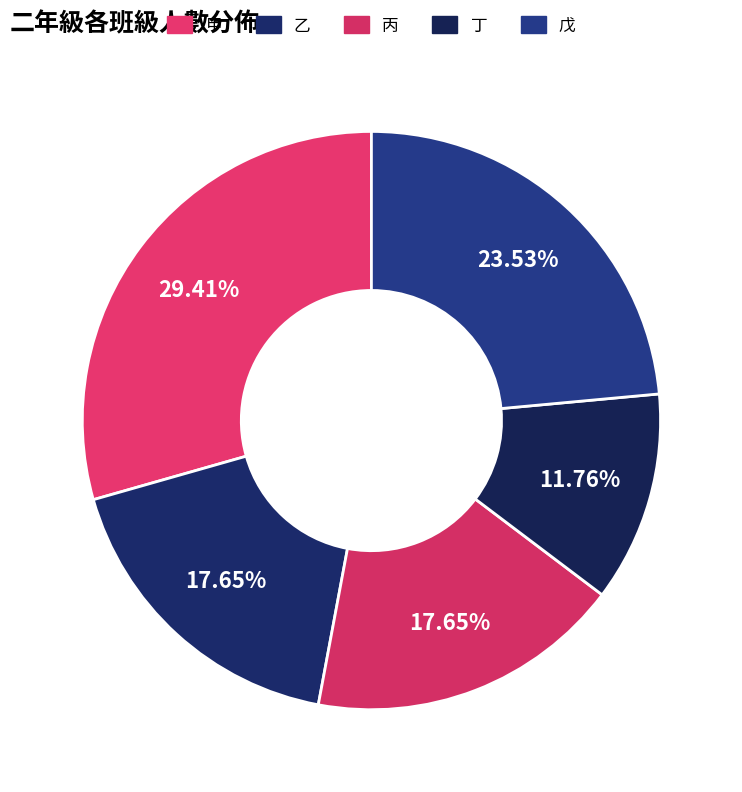

Combined, do 甲 and 戊 account for over 50%?

Yes